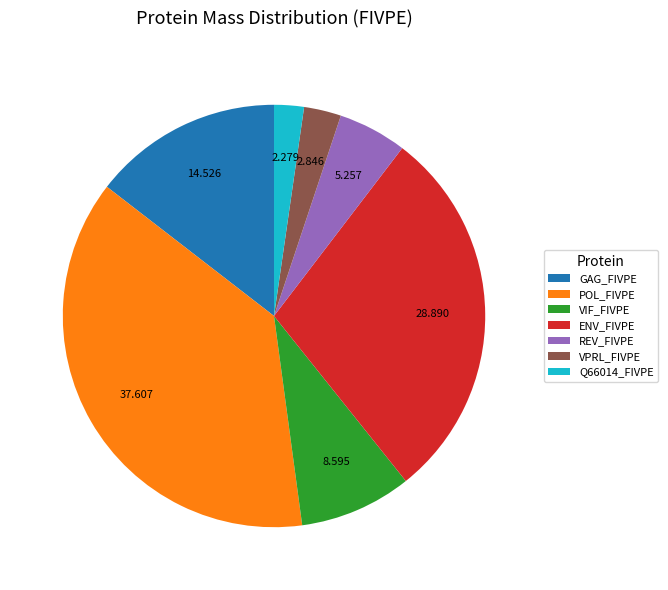

Count the number of slices in the pie.

7